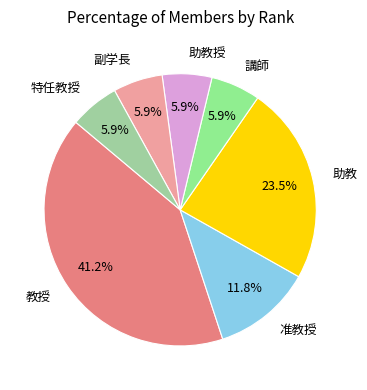

What percentage do 助教 and 助教授 together represent?

29.4%